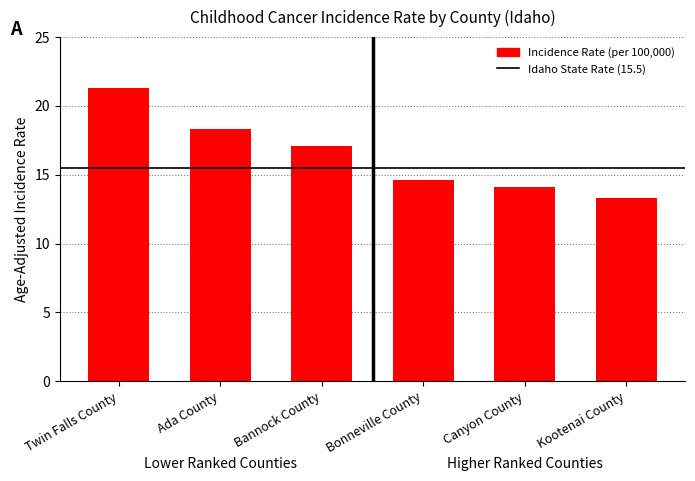

What value does the data have at Bannock County?

17.1